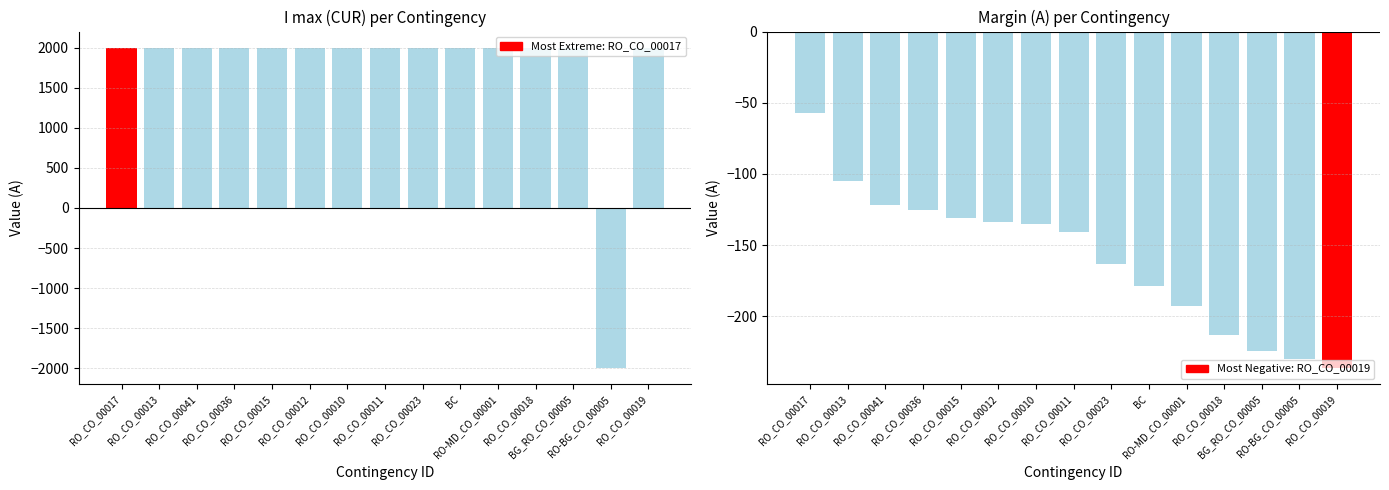

Reading left to right, transcribe all the data shown in this chart.

I max (CUR): 2000	2000	2000	2000	2000	2000	2000	2000	2000	2000	2000	2000	2000	-2000	2000
Margin (A): -57	-105	-122	-125	-131	-134	-135	-141	-163	-179	-193	-213	-224	-230	-236